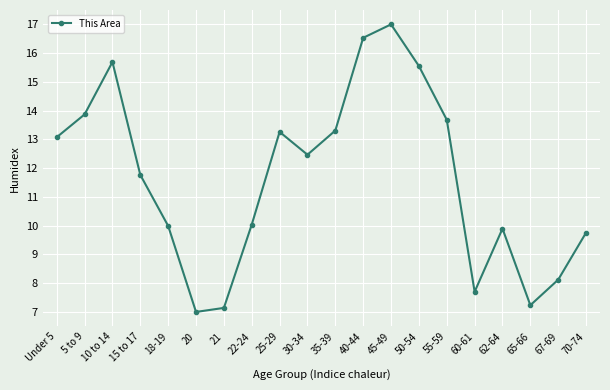

Reading left to right, transcribe all the data shown in this chart.

13.1	13.9	15.7	11.8	10.0	7.0	7.1	10.0	13.3	12.5	13.3	16.5	17.0	15.6	13.7	7.7	9.9	7.2	8.1	9.8